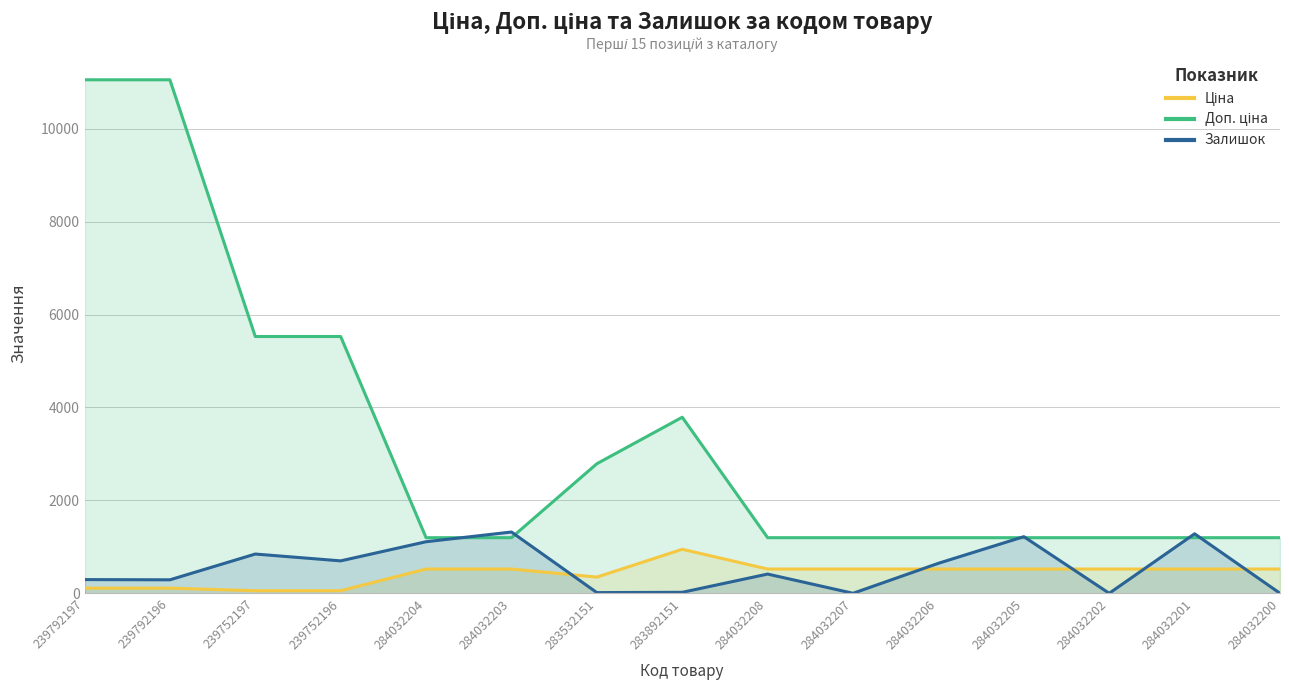

Where do Залишок and Ціна first cross each other?

284032203 and 283532151